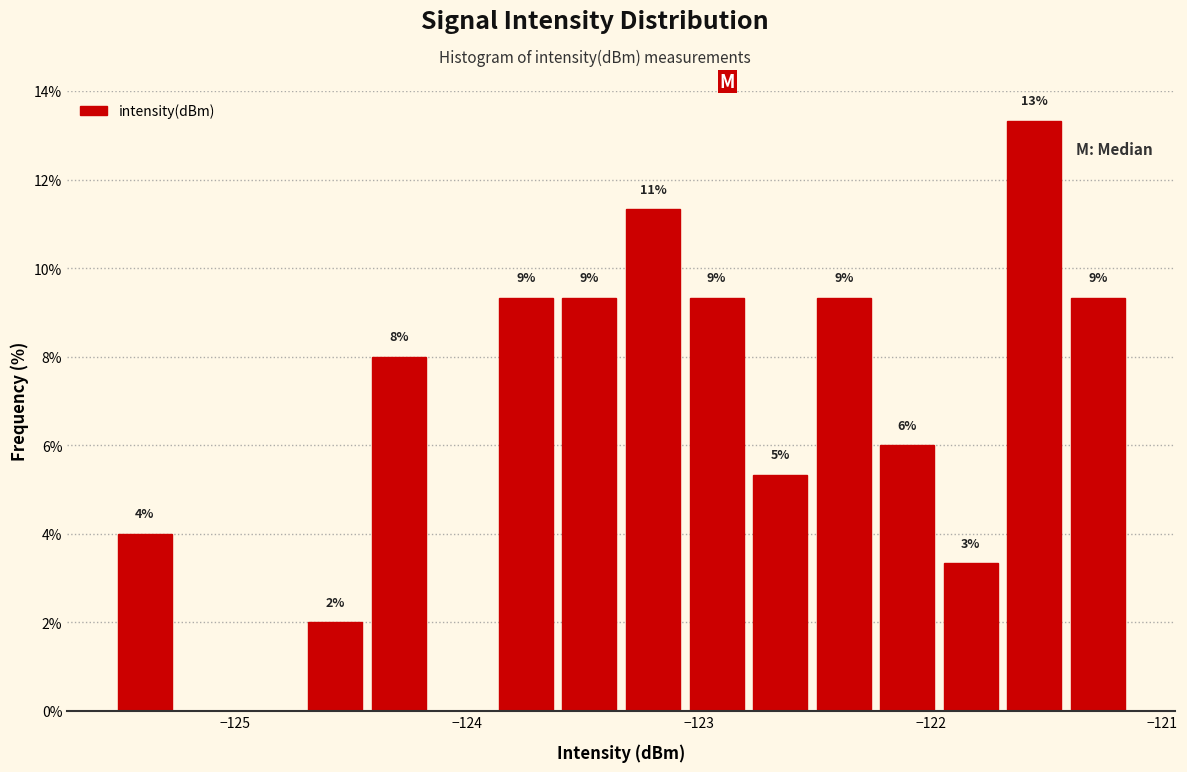

Around what value on the x-axis is the tallest bar? Give the approximate position of its centre, as read against the axis.

-121.6